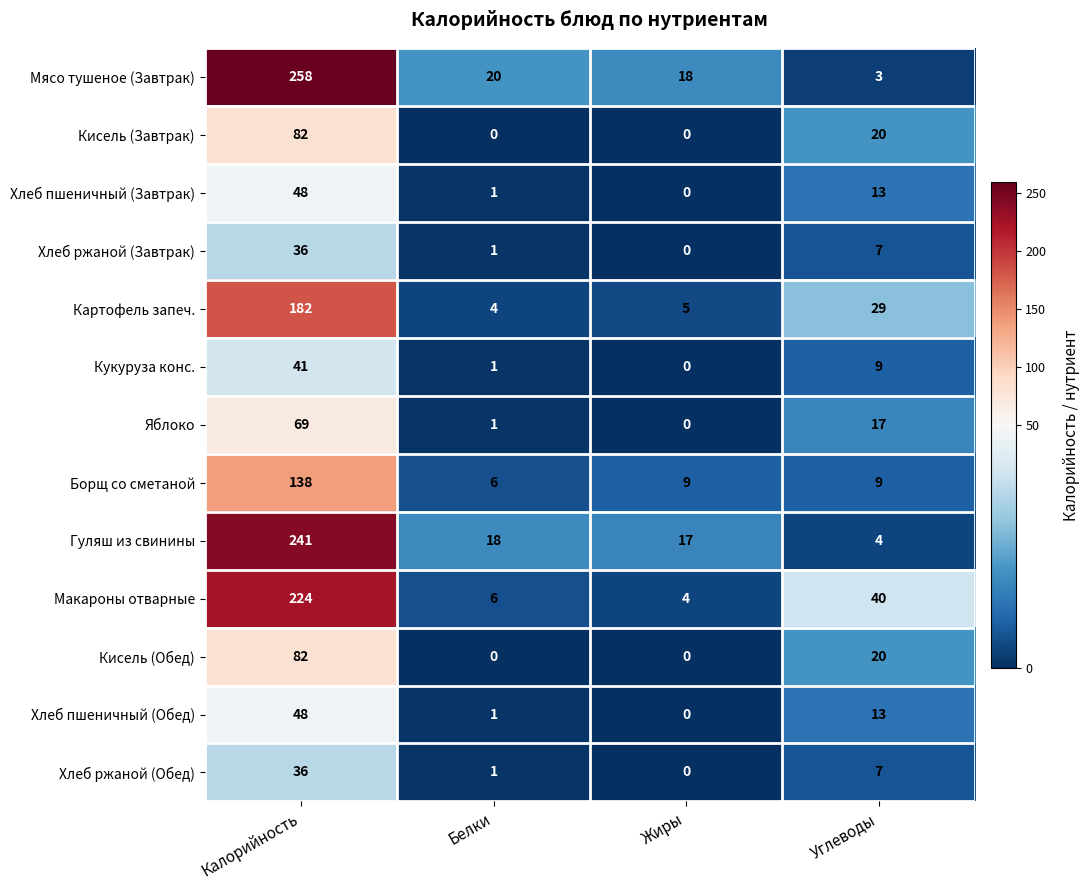

What is the total value across all series at Углеводы?

191